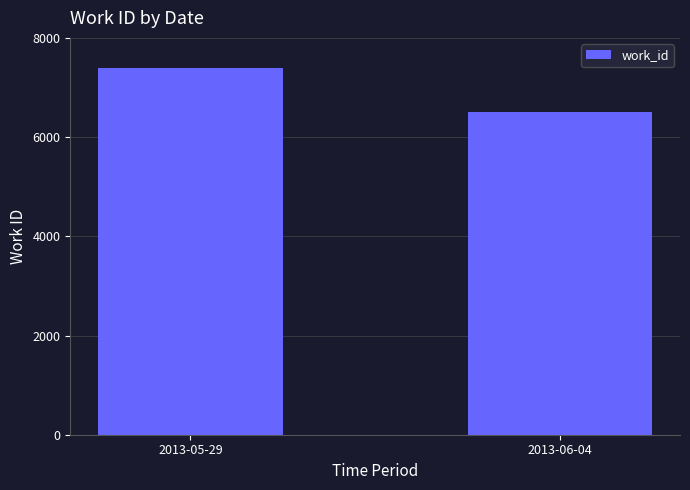

Read the value at 2013-05-29.

7396